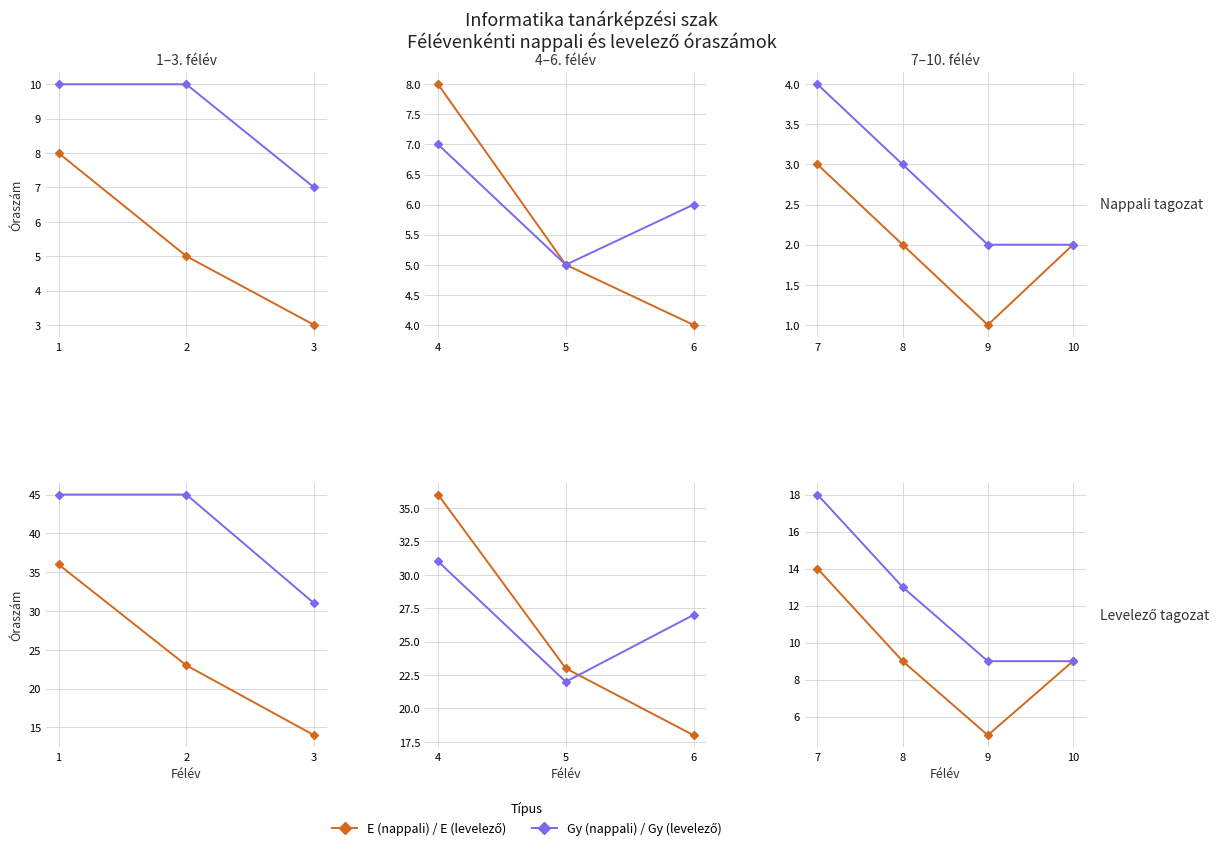

Which has a higher value, 9 or 8?

8